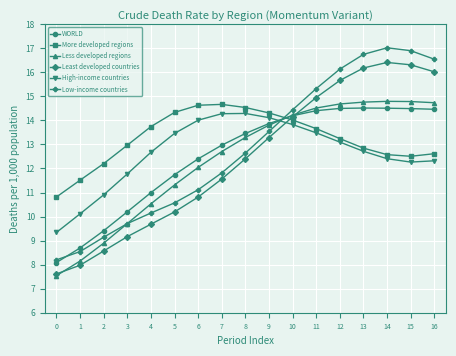

What is the approximate value of High-income countries at 8?

14.3